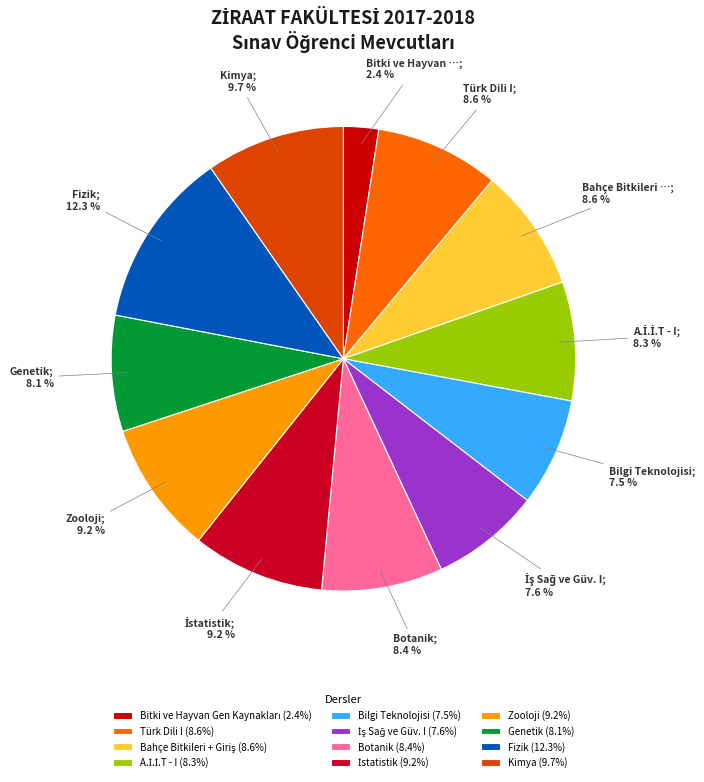

What is the ratio of the value at Genetik to the value at Fizik?

0.7